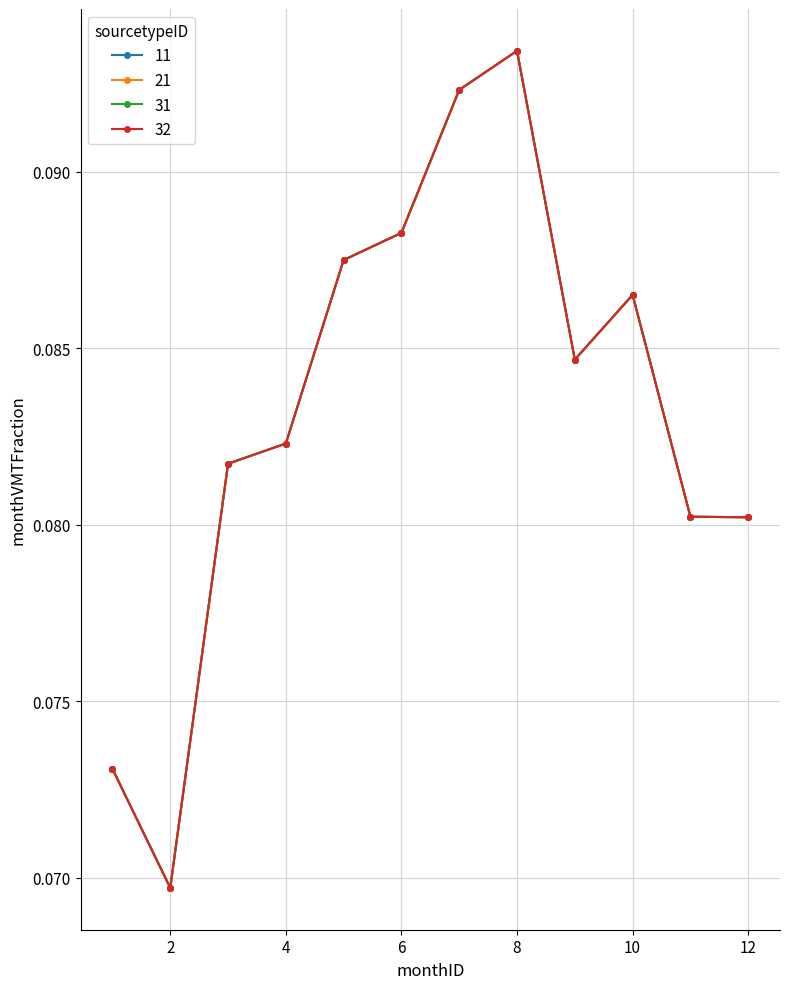

Which series has the largest total across all categories?

11